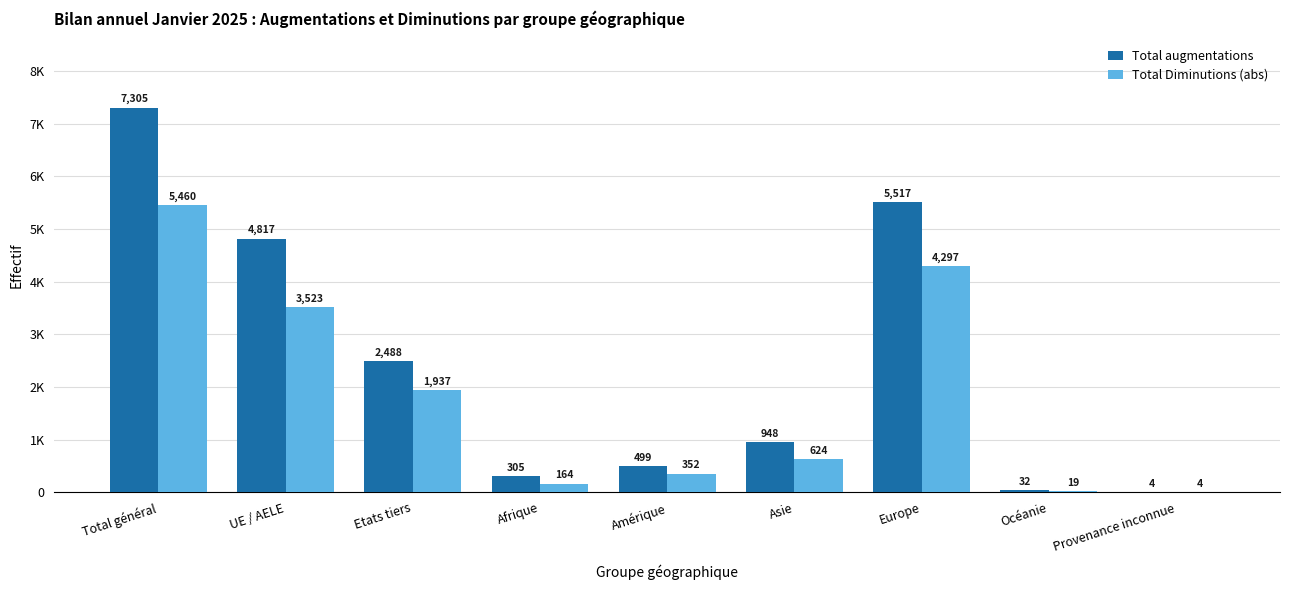

Rank the categories by Total augmentations value from lowest to highest.

Provenance inconnue, Océanie, Afrique, Amérique, Asie, Etats tiers, UE / AELE, Europe, Total général